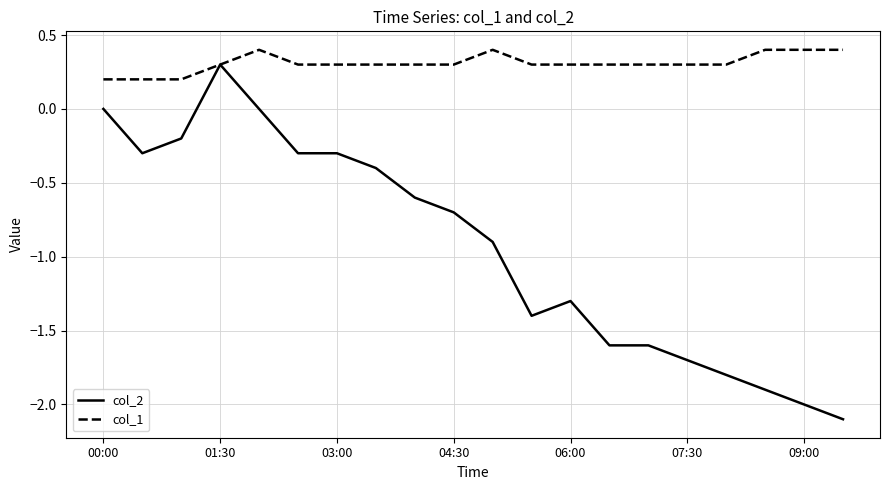

Rank the series by their maximum value, from lowest to highest.

col_2, col_1